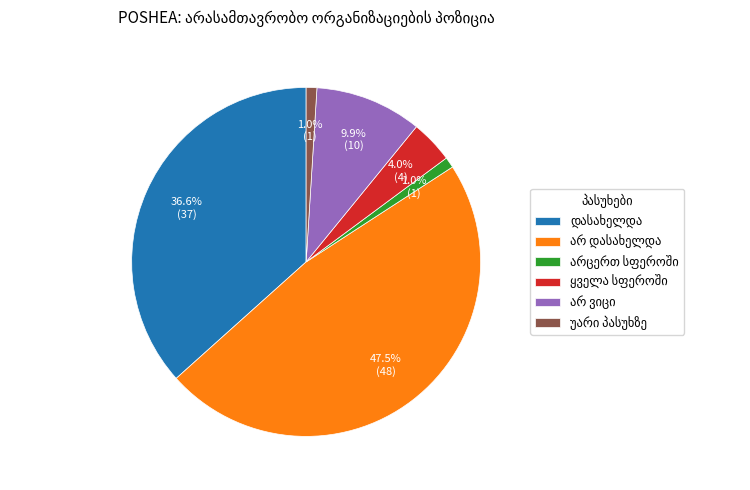

To the nearest percent, what is the average slice percentage?

17%